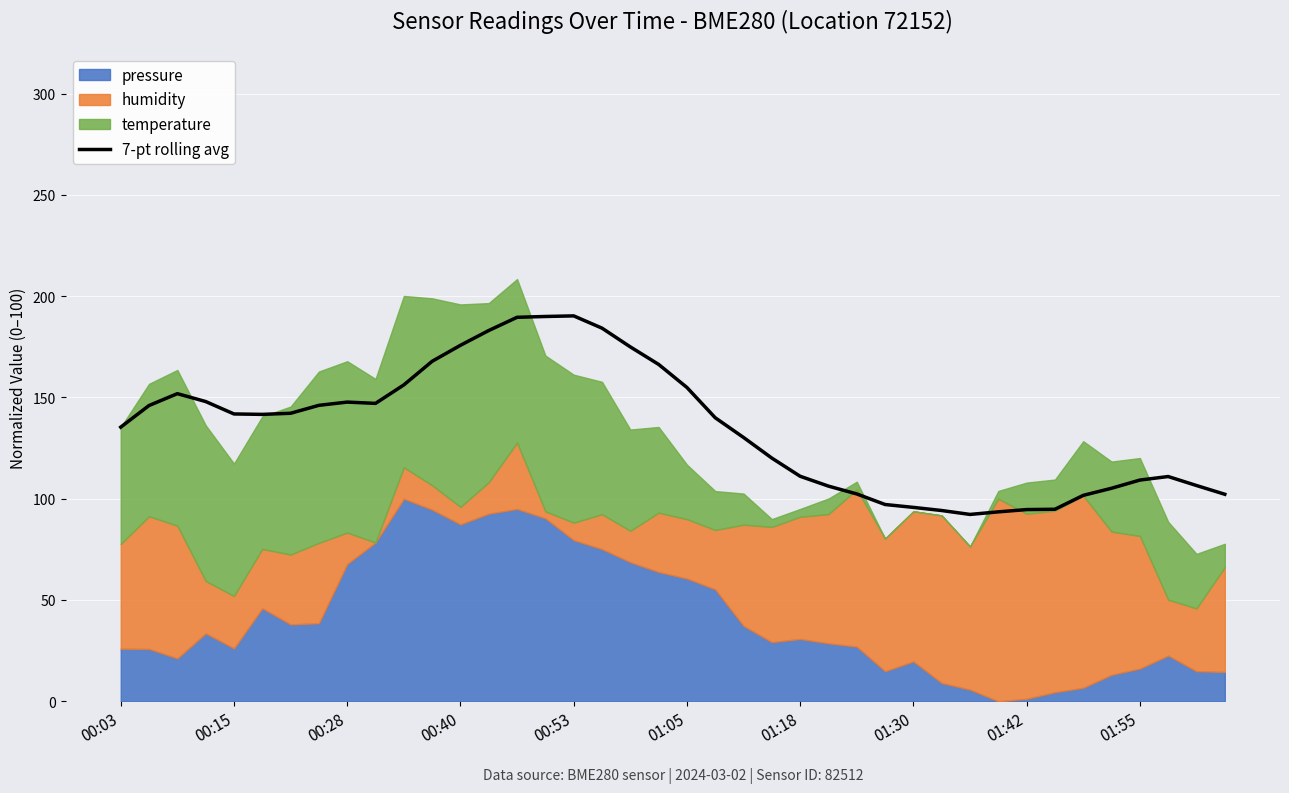

What is the maximum value for 7-pt rolling avg?

190.3